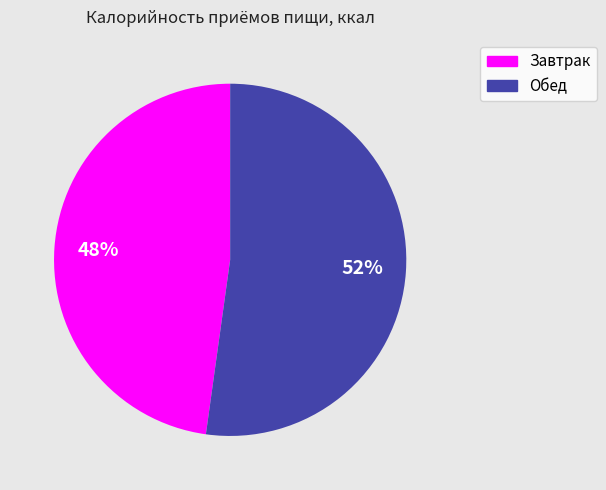

Which slice is the largest?

Обед